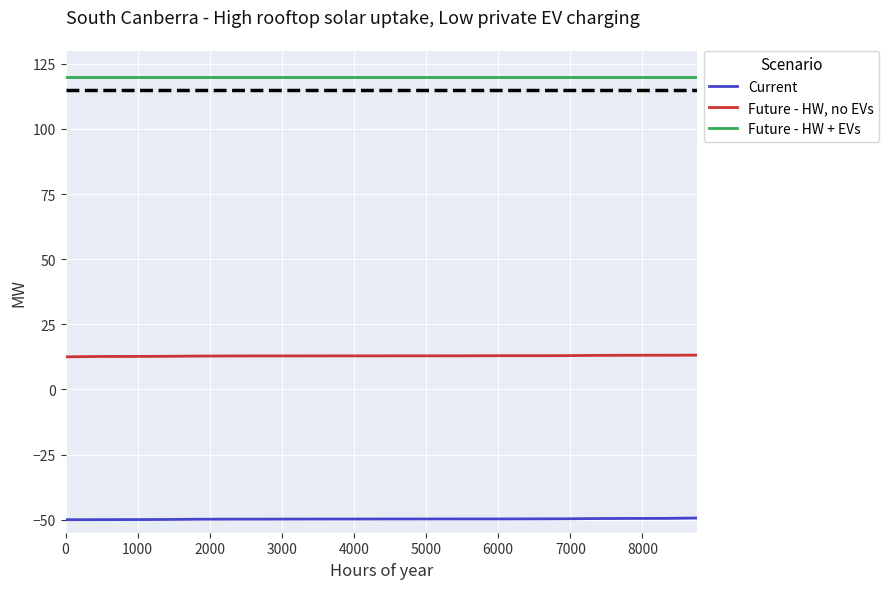

True or false: Current and Future - HW + EVs cross at least once.

False